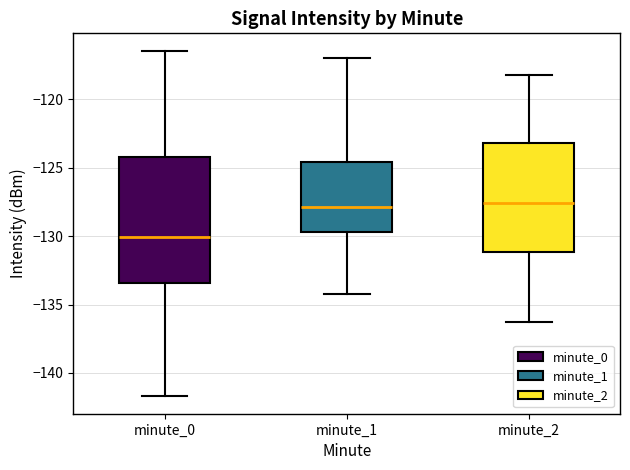

Where does the upper whisker of the box for minute_1 end on the y-axis? The values are not printed on the chart, so give them approximately, as read against the axis.

-117.0